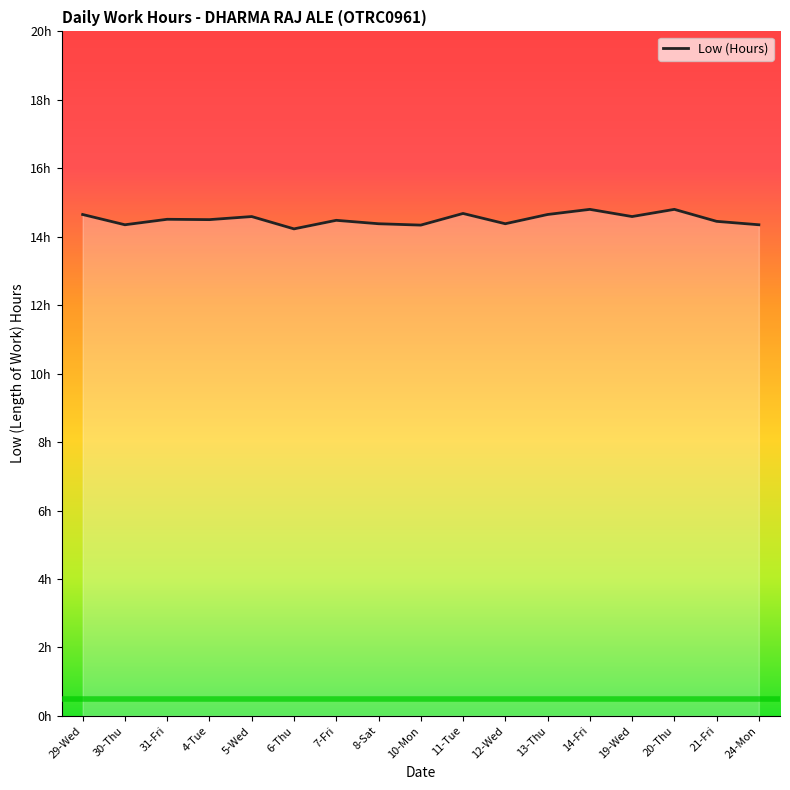

Does the chart display data point markers on the line(s)?

No